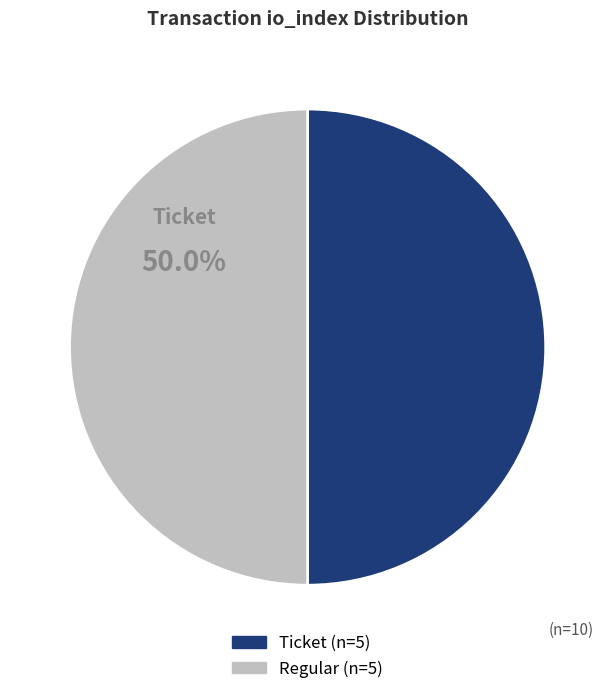

Does any single category account for the majority?

No